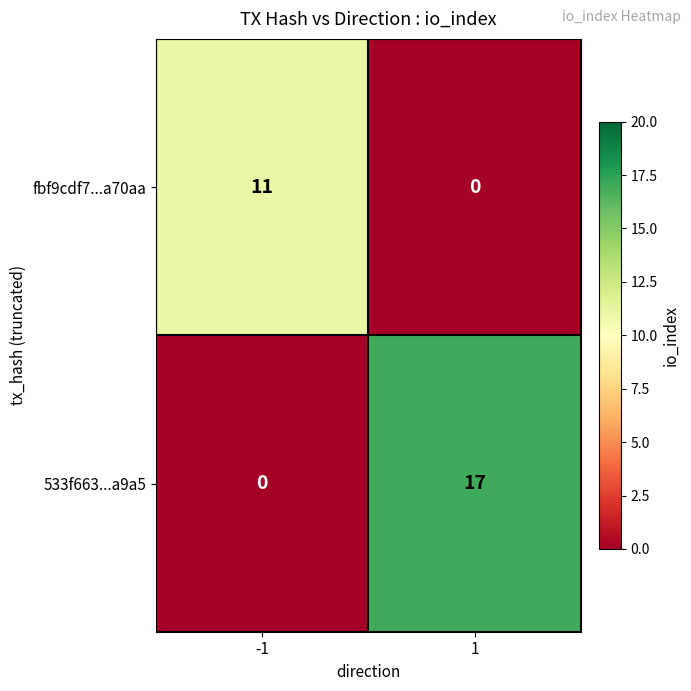

At how many categories does at least one series exceed 16?

1